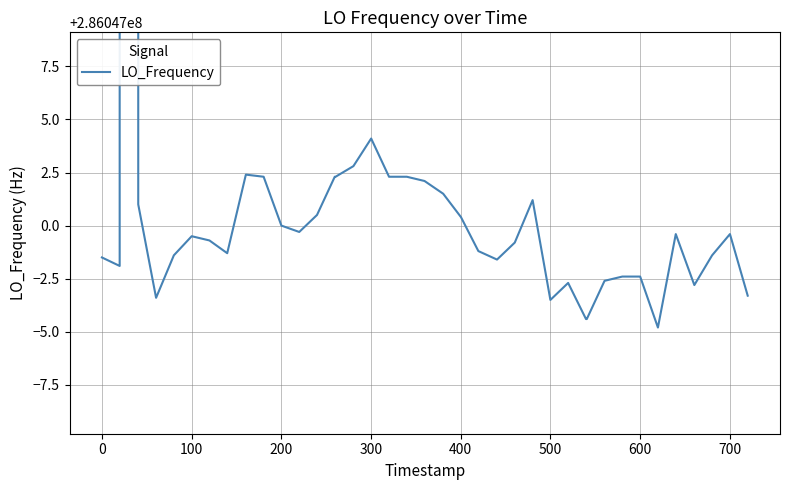

How many lines are shown in the chart?

1